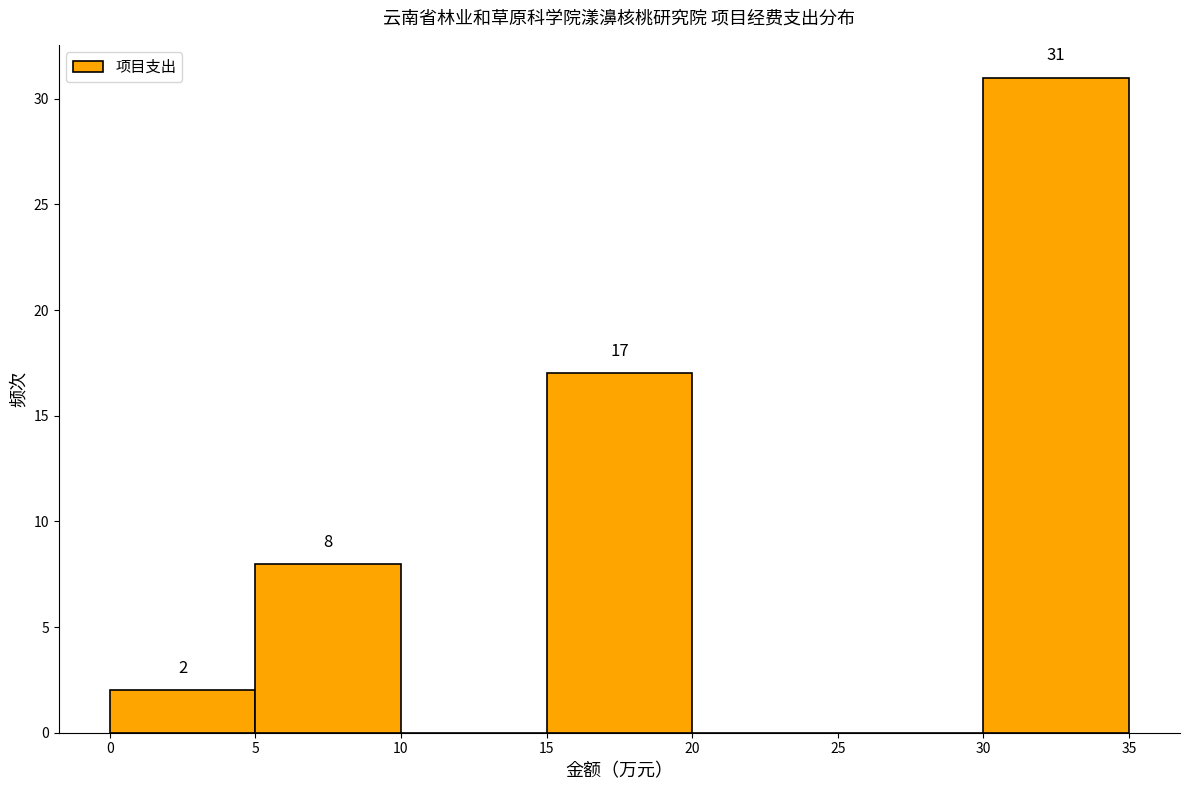

Over which range of the x-axis is the bar tallest?

30 to 35